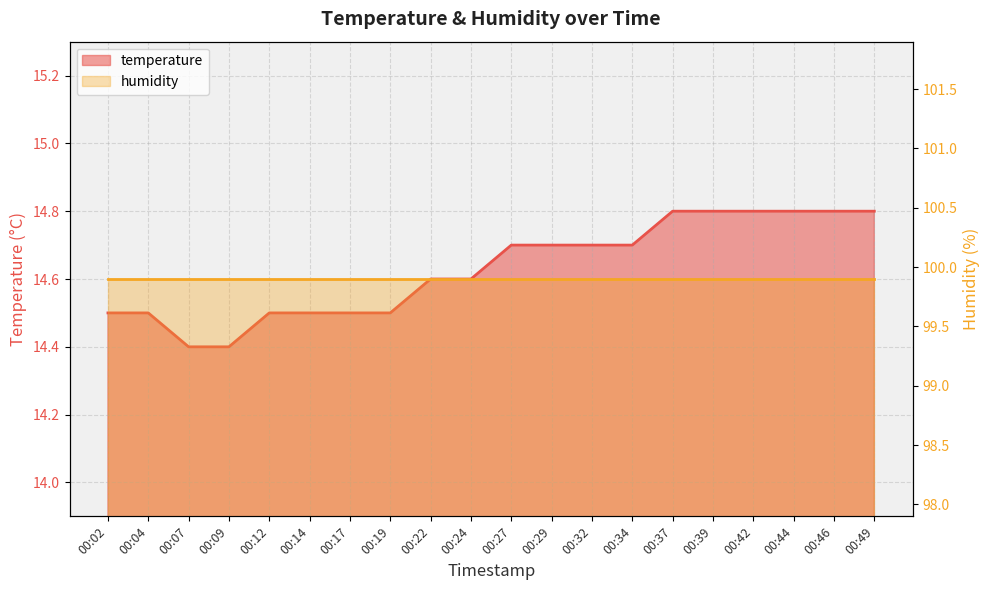

What is the change in value from 00:19 to 00:24?

+0.1